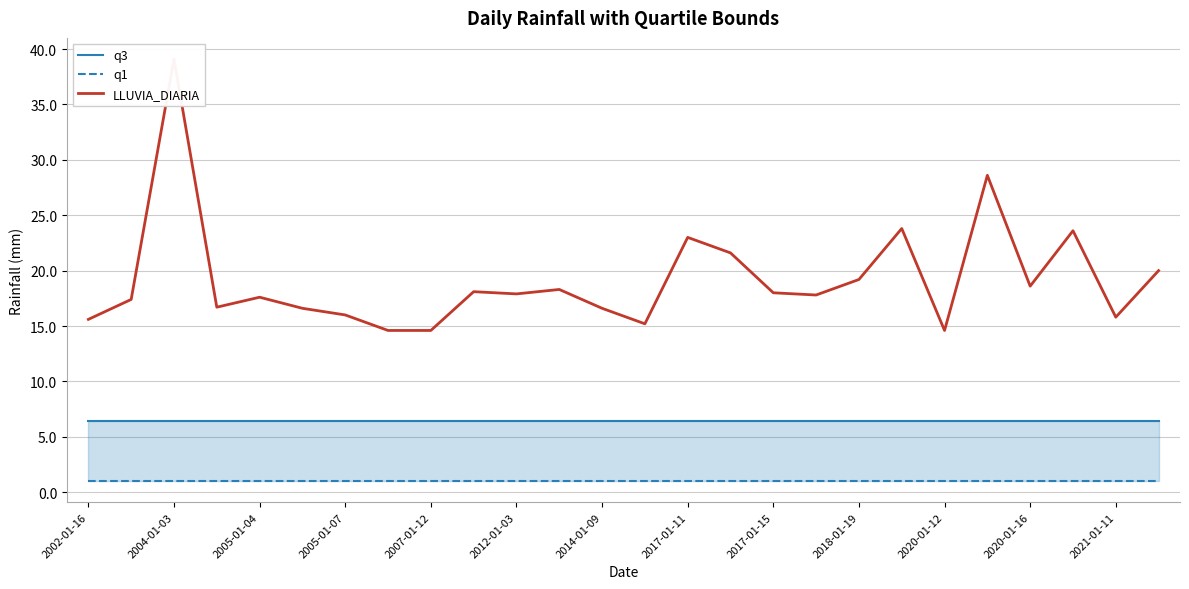

True or false: q1 and LLUVIA_DIARIA intersect in this chart.

False